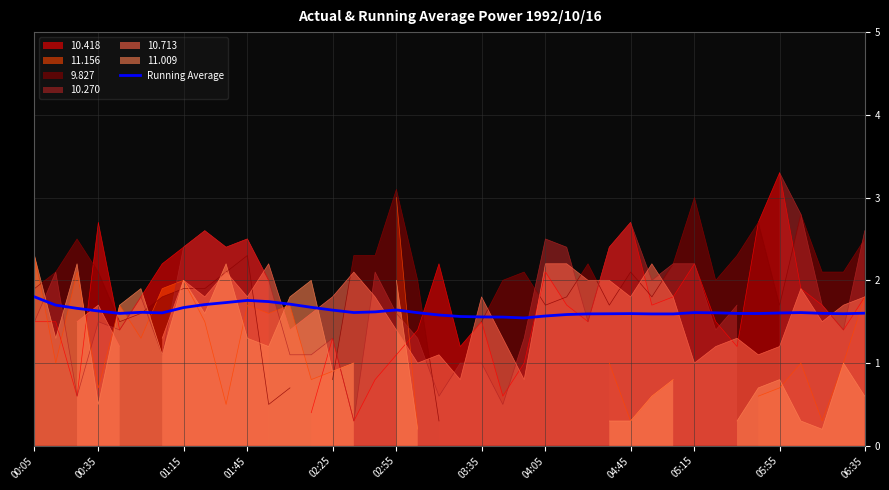

Is it true that Running Average equals 3.1 at 00:05?

False